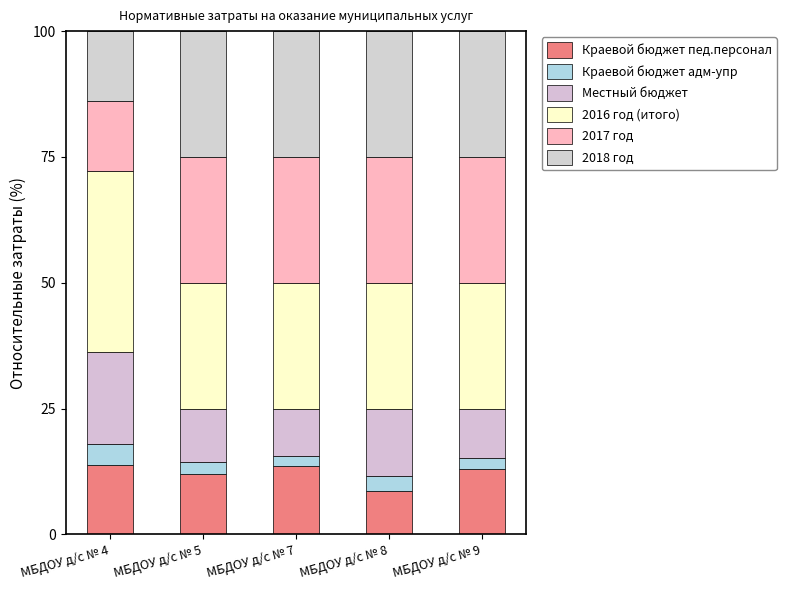

Rank the series by their maximum value, from highest to lowest.

2016 год (итого), 2017 год, 2018 год, Местный бюджет, Краевой бюджет пед.персонал, Краевой бюджет адм-упр